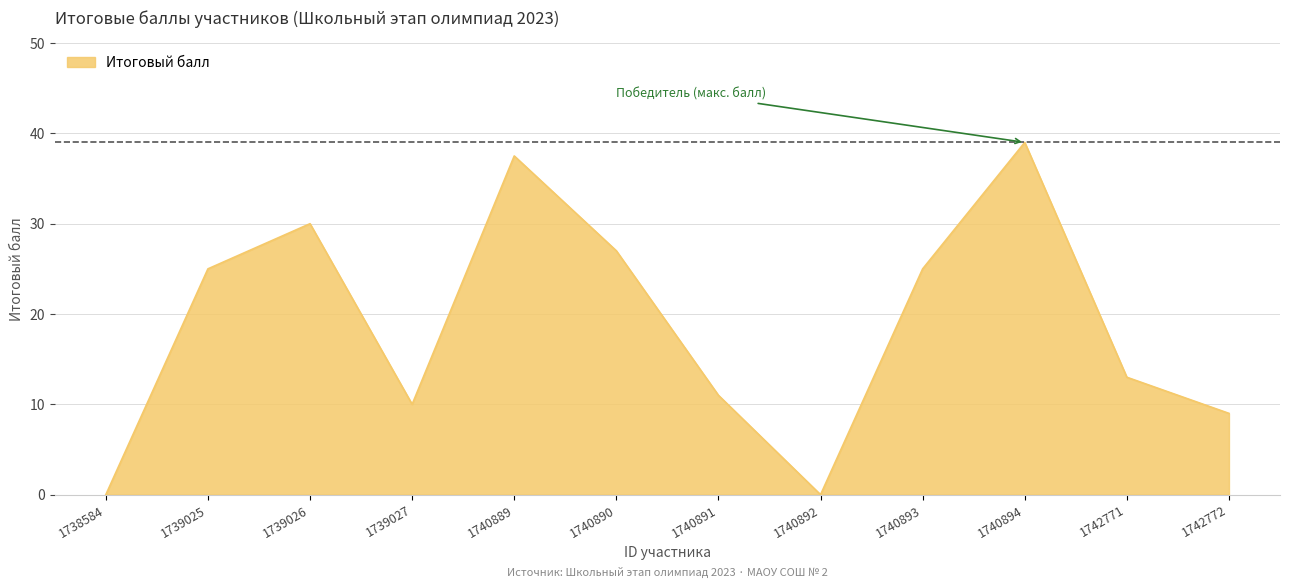

What is the approximate value at 1740894?

39.0